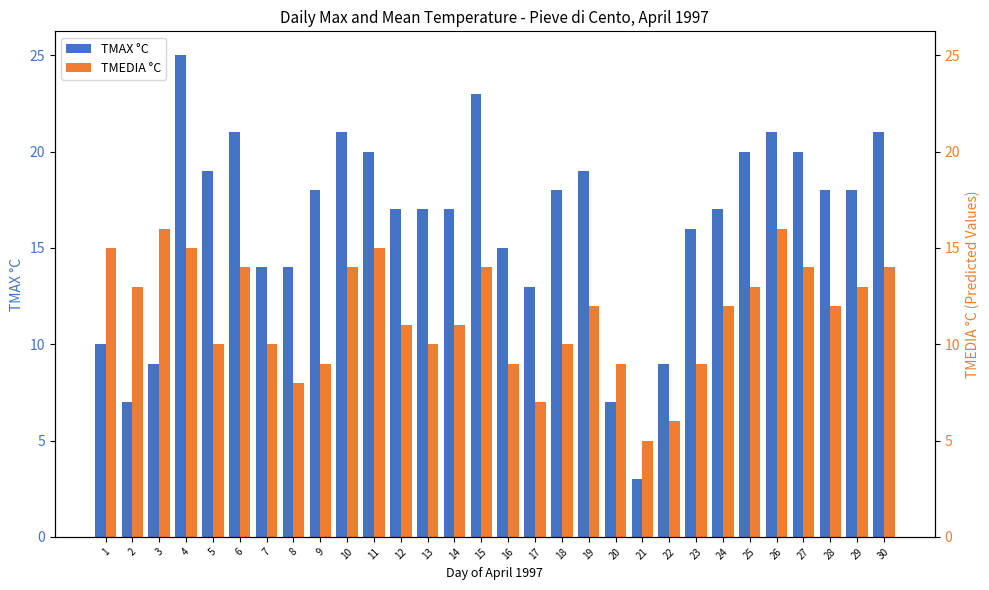

Is the value of TMAX °C at 11 greater than the value of TMEDIA °C at 3?

Yes